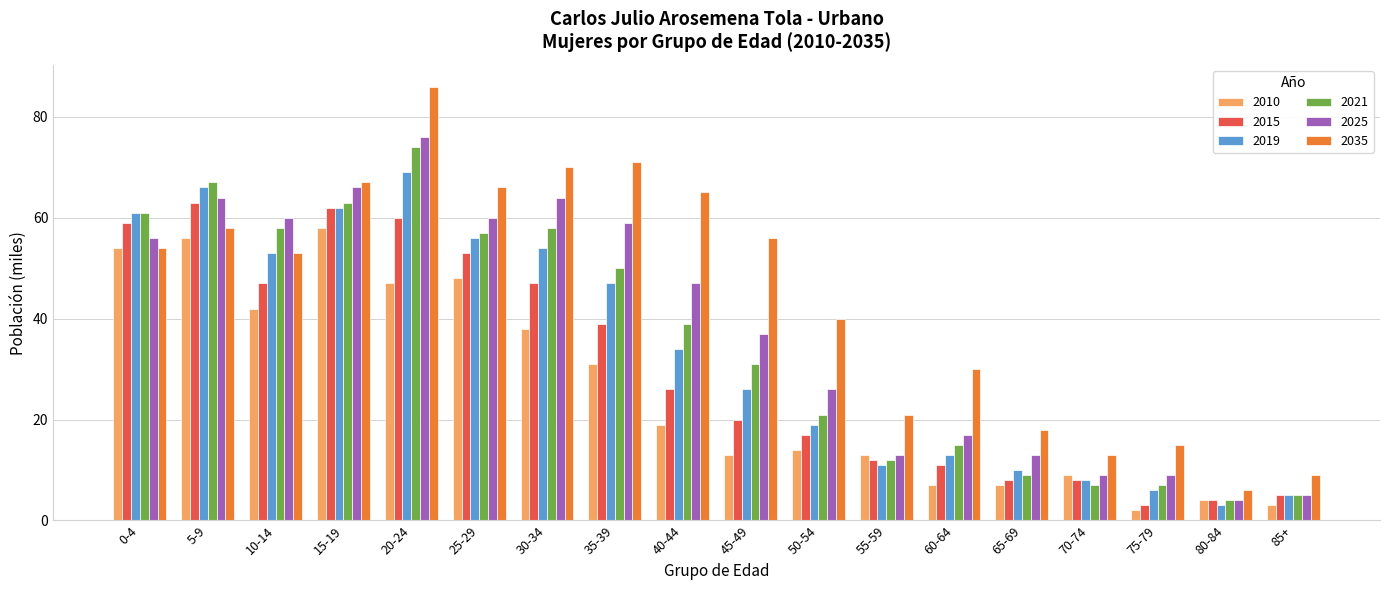

Count the number of data series in this chart.

6